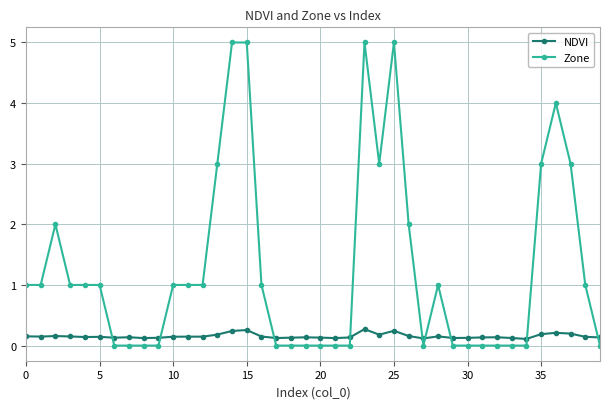

What are all the series names shown in the legend?

NDVI, Zone